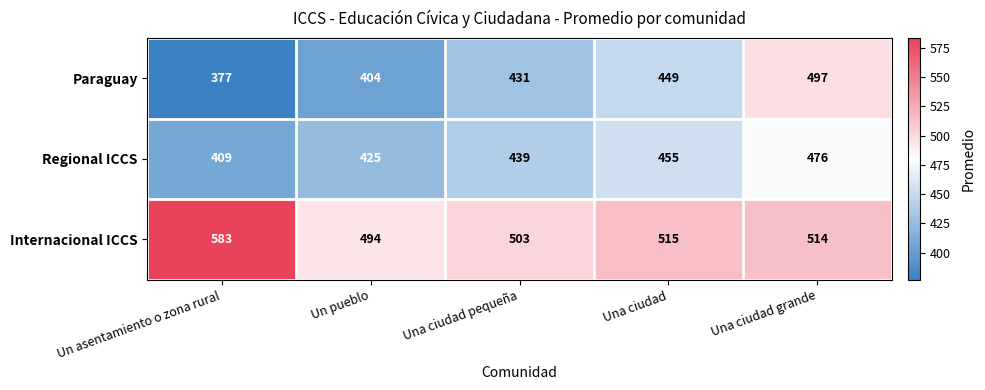

How many categories are shown in the chart?

5